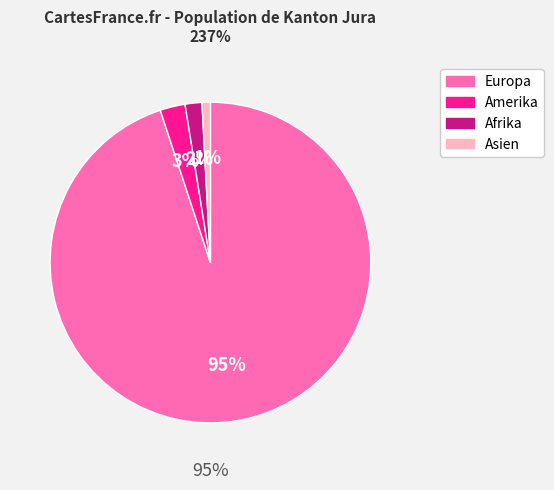

What is the change in value from Afrika to Asien?

-2